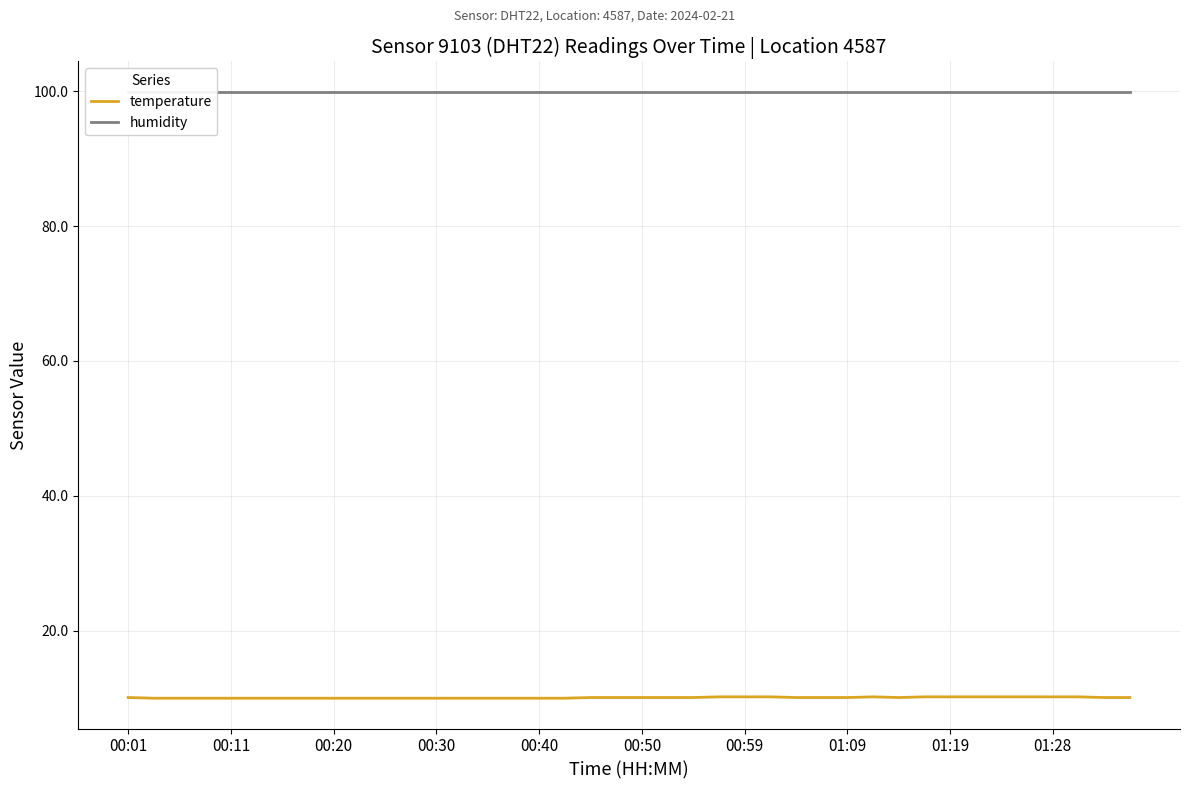

Reading left to right, extract all data points from this chart.

temperature: 10.1	10.0	10.0	10.0	10.0	10.0	10.0	10.0	10.0	10.0	10.0	10.0	10.0	10.0	10.0	10.0	10.0	10.0	10.1	10.1	10.1	10.1	10.1	10.2	10.2	10.2	10.1	10.1	10.1	10.2	10.1	10.2	10.2	10.2	10.2	10.2	10.2	10.2	10.1	10.1
humidity: 99.9	99.9	99.9	99.9	99.9	99.9	99.9	99.9	99.9	99.9	99.9	99.9	99.9	99.9	99.9	99.9	99.9	99.9	99.9	99.9	99.9	99.9	99.9	99.9	99.9	99.9	99.9	99.9	99.9	99.9	99.9	99.9	99.9	99.9	99.9	99.9	99.9	99.9	99.9	99.9